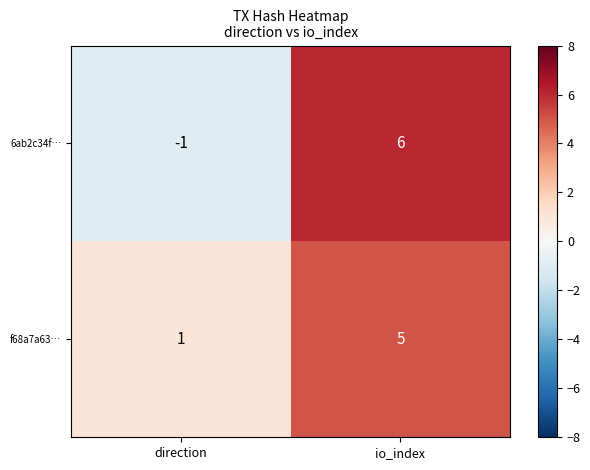

At which label is f68a7a63… closest to 3?

direction